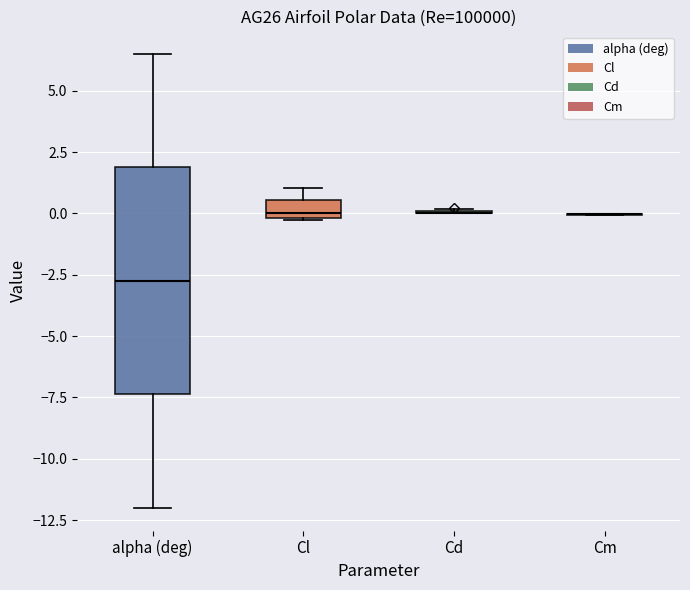

Comparing the boxes themselves (not the whiskers), which one is the tallest?

alpha (deg)